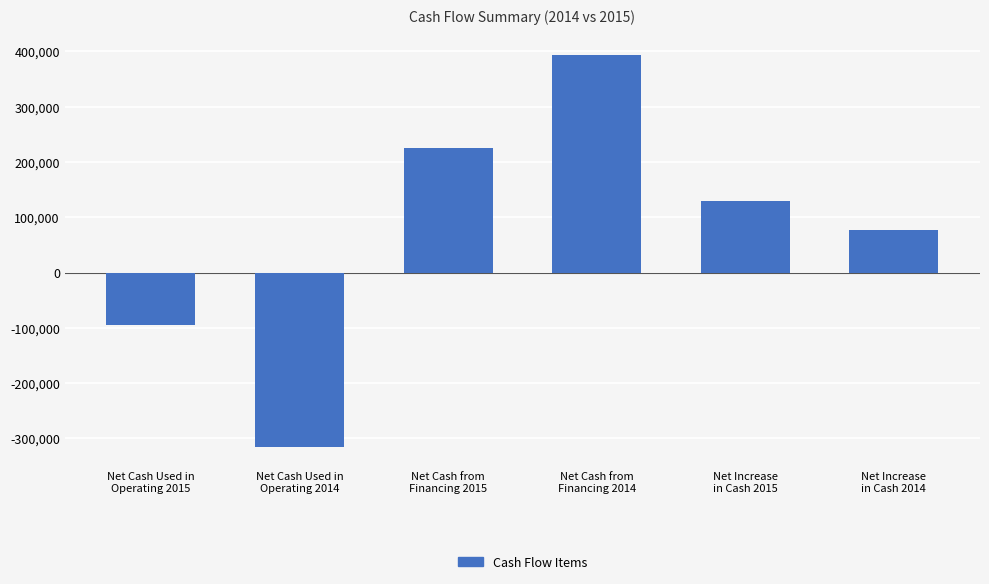

Which has a higher value, Net Cash Used in
Operating 2014 or Net Cash from
Financing 2014?

Net Cash from
Financing 2014